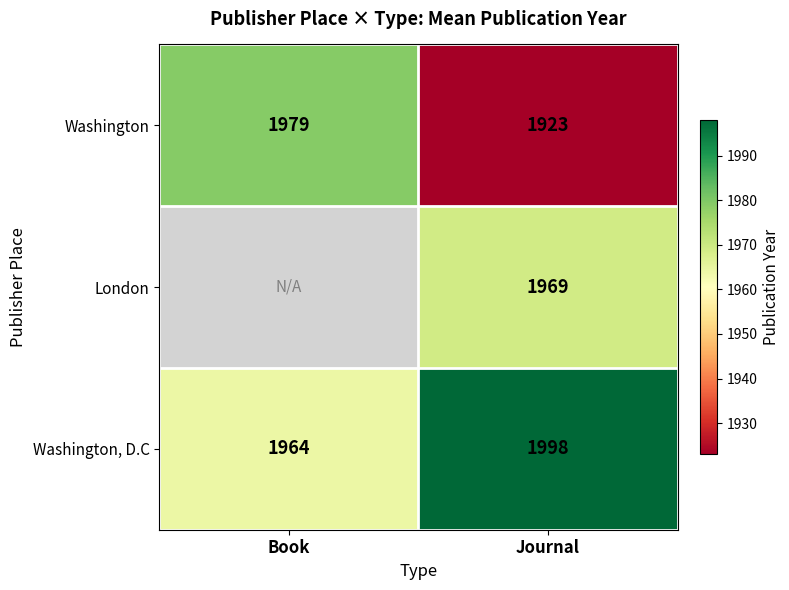

What is the difference between the highest and lowest values at Journal?

75